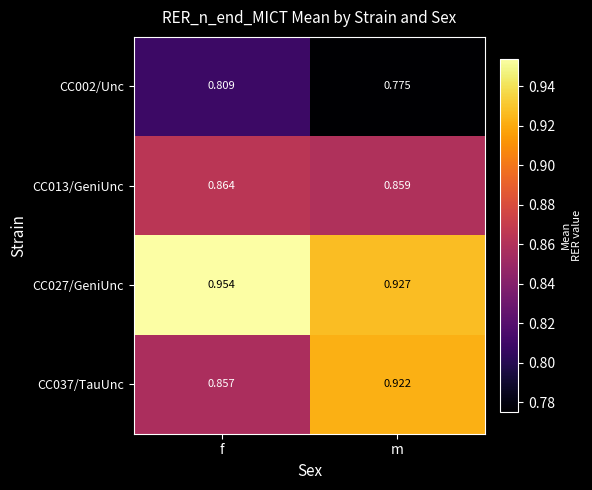

Where is CC002/Unc nearest to the value 0?

m